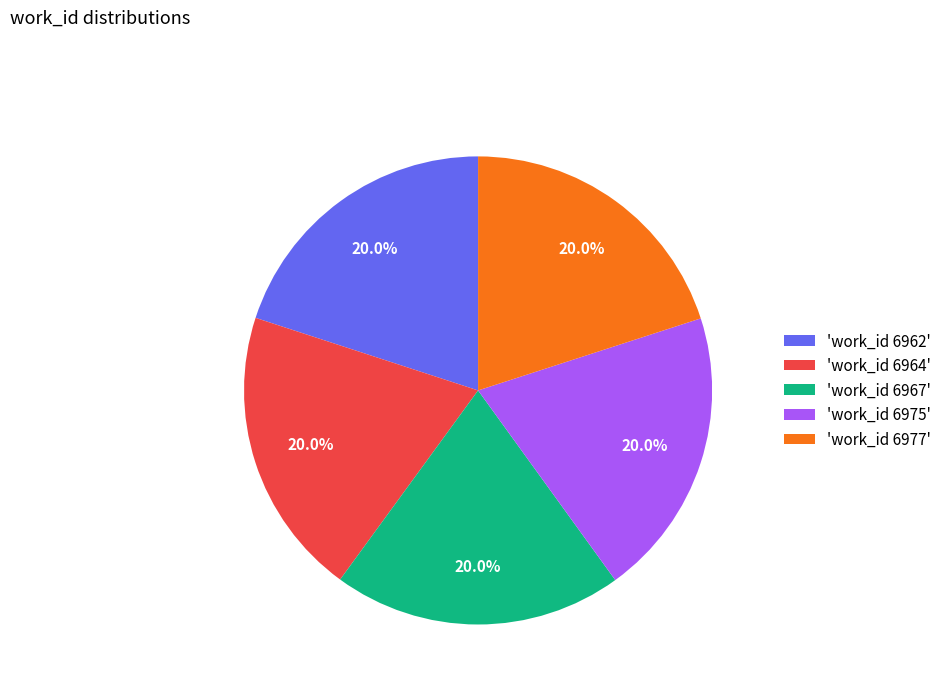

How many slices are in this pie chart?

5